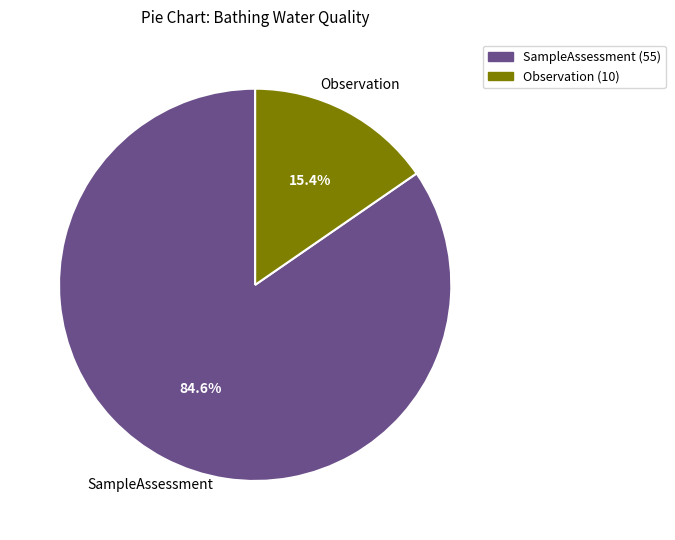

Which has a higher value, SampleAssessment (55) or Observation (10)?

SampleAssessment (55)